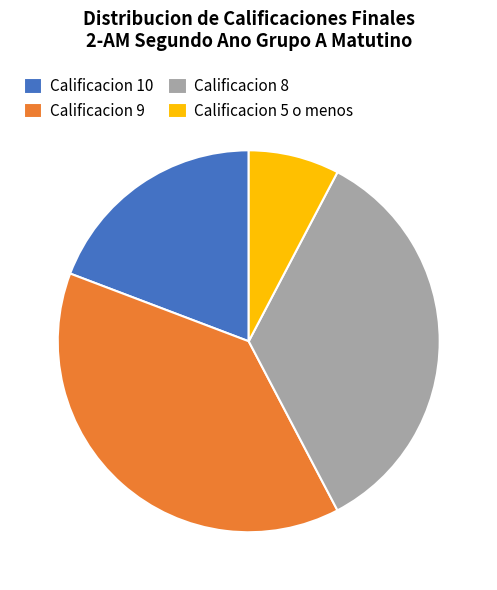

Combined, do Calificacion 5 o menos and Calificacion 9 account for over 50%?

No